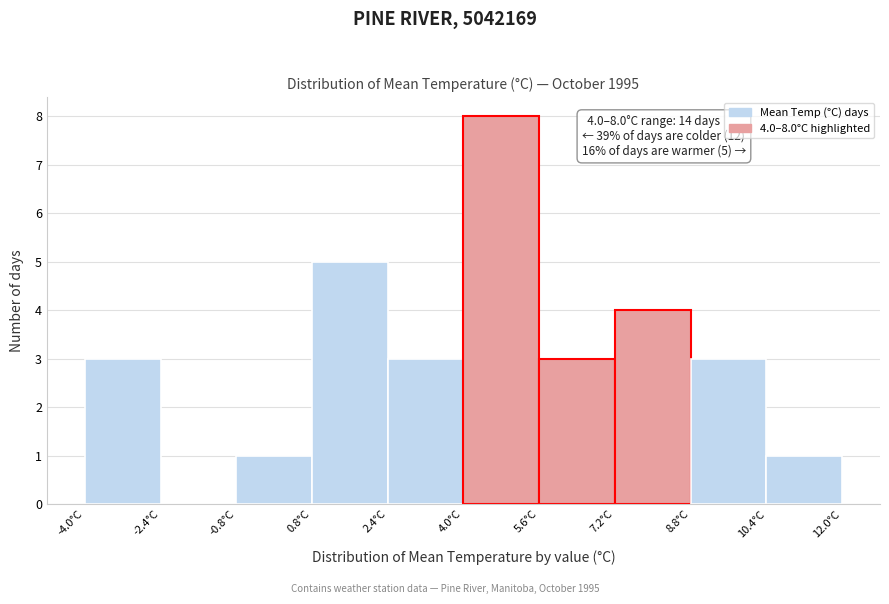

Over which range of the x-axis is the bar tallest?

4.0 to 5.6